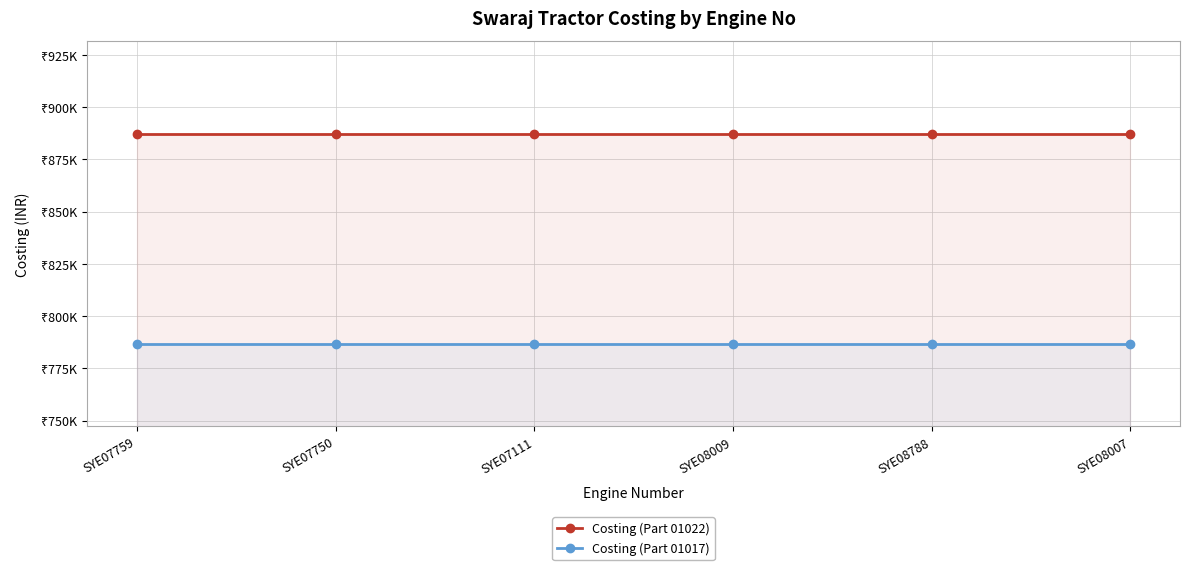

True or false: Costing (Part 01022) has more than 2 interior local peaks.

False